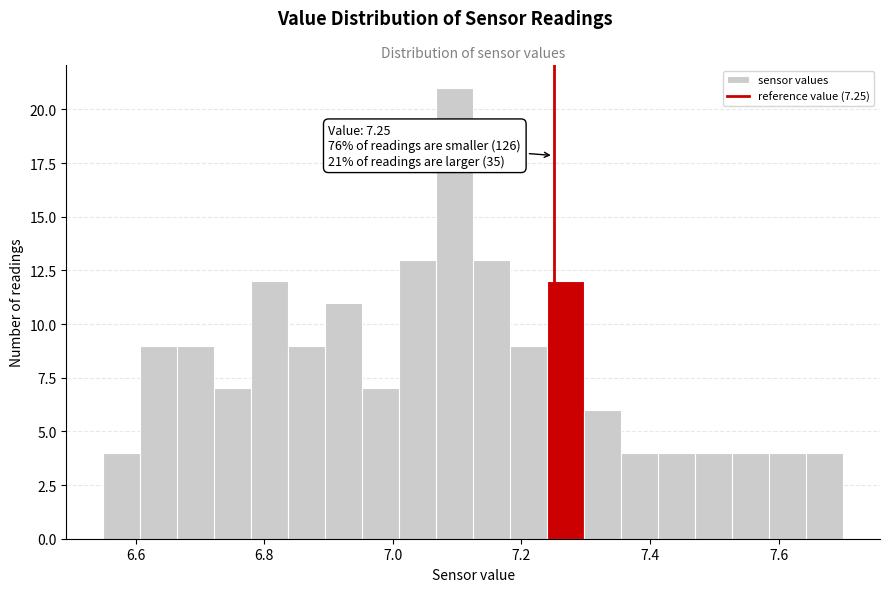

Read against the x-axis, roughly where is the centre of the tallest bar?

7.10